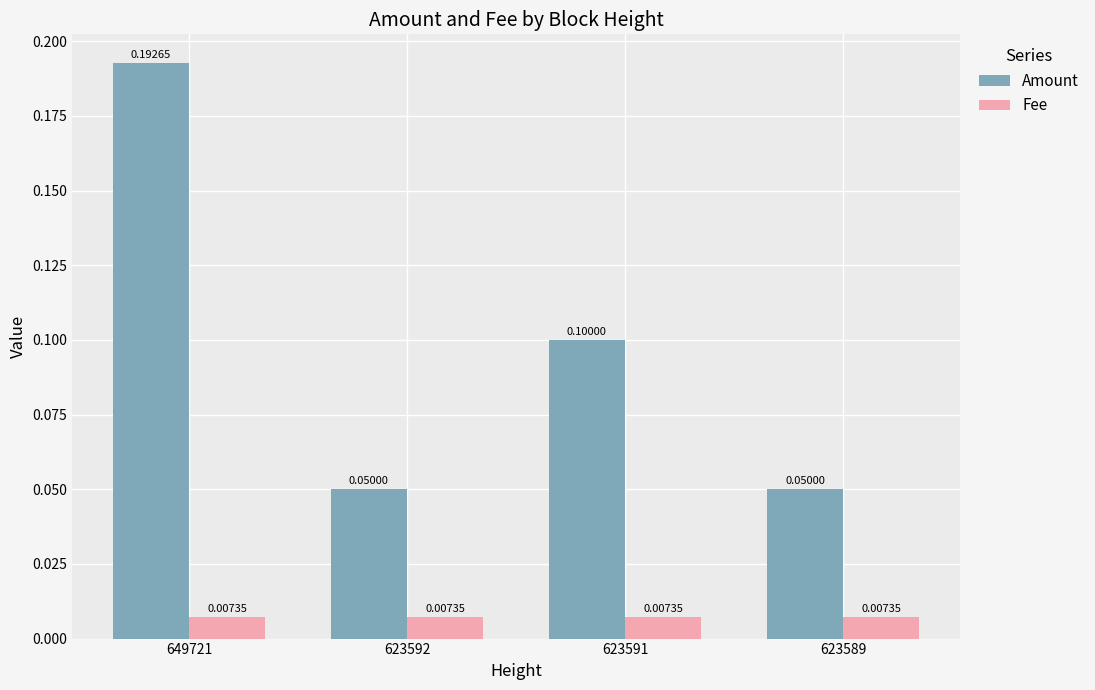

List the series in order of their overall mean, highest first.

Amount, Fee